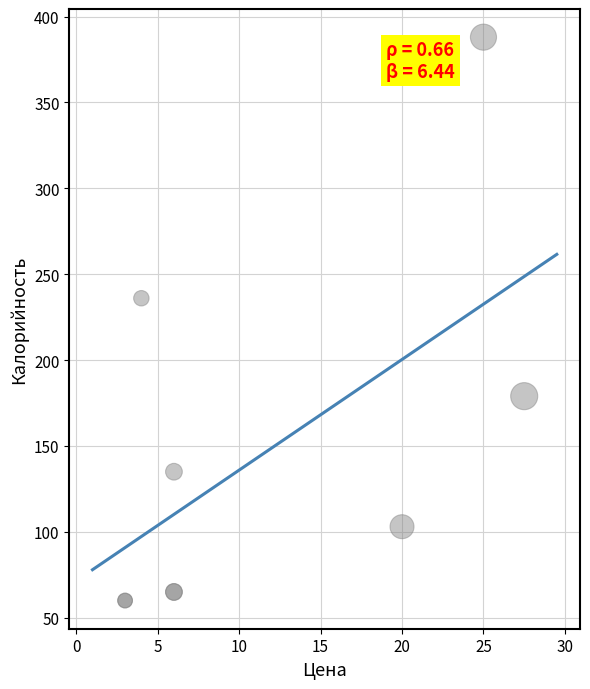

What Y value in the scatter plot is closest to 224?

236